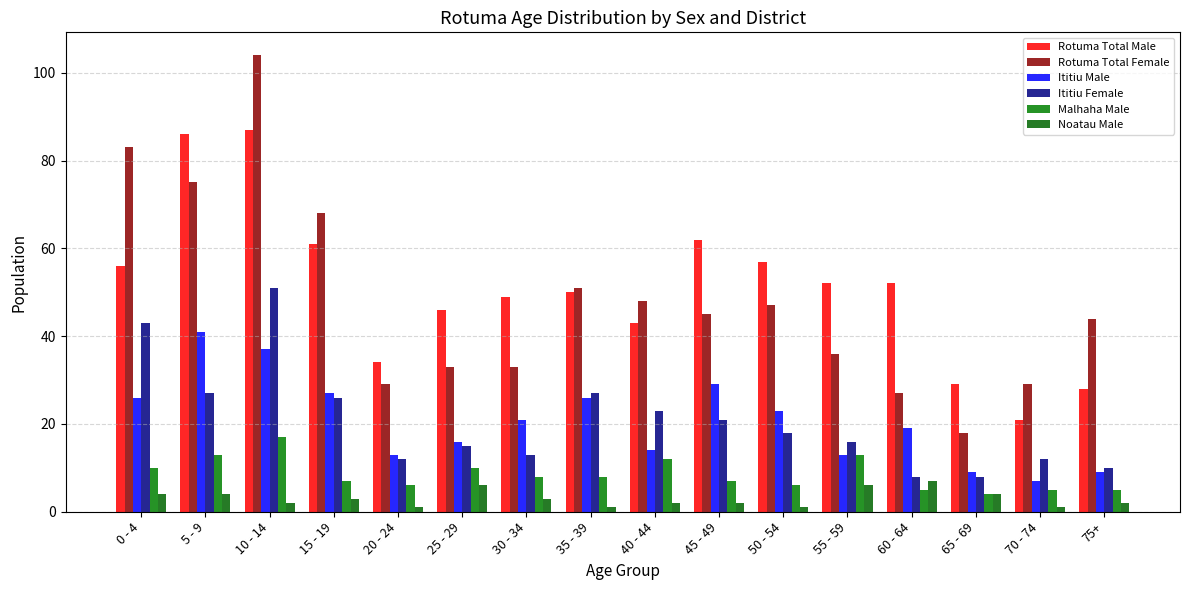

Reading left to right, what are all the values shown in this chart?

Rotuma Total Male: 56	86	87	61	34	46	49	50	43	62	57	52	52	29	21	28
Rotuma Total Female: 83	75	104	68	29	33	33	51	48	45	47	36	27	18	29	44
Ititiu Male: 26	41	37	27	13	16	21	26	14	29	23	13	19	9	7	9
Ititiu Female: 43	27	51	26	12	15	13	27	23	21	18	16	8	8	12	10
Malhaha Male: 10	13	17	7	6	10	8	8	12	7	6	13	5	4	5	5
Noatau Male: 4	4	2	3	1	6	3	1	2	2	1	6	7	4	1	2